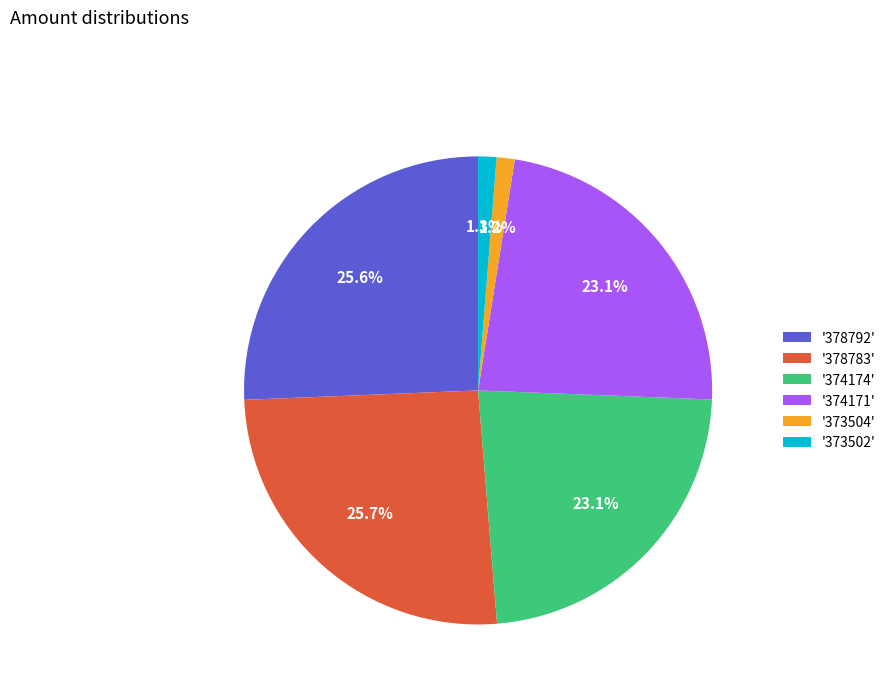

How much of the chart is everything except '374171'?

76.9%